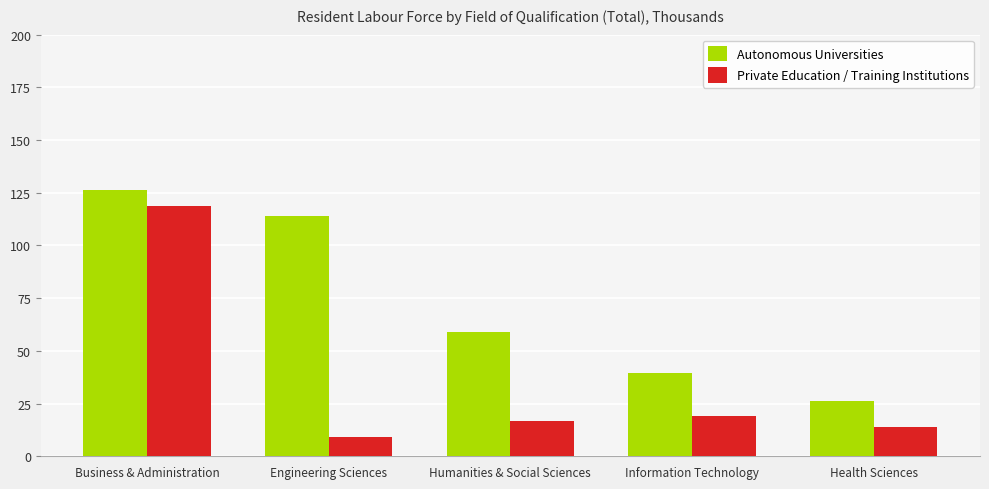

What is the highest value of the Private Education / Training Institutions series?

118.6